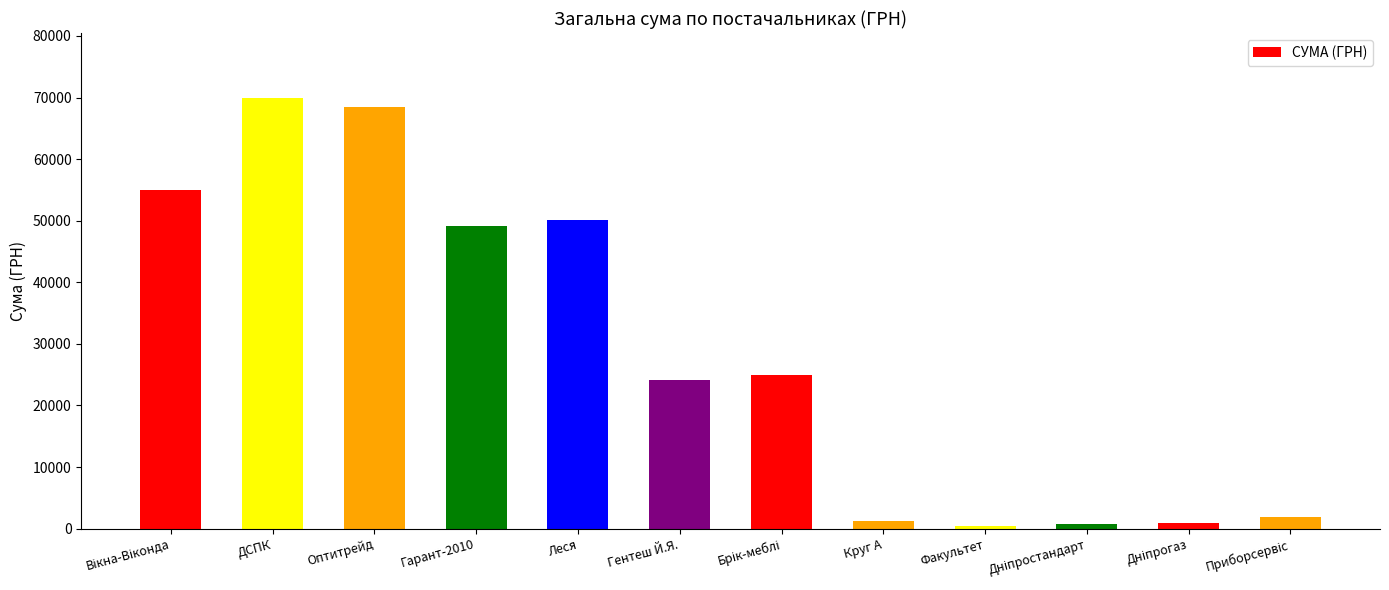

What value does the data have at Леся?

50068.8